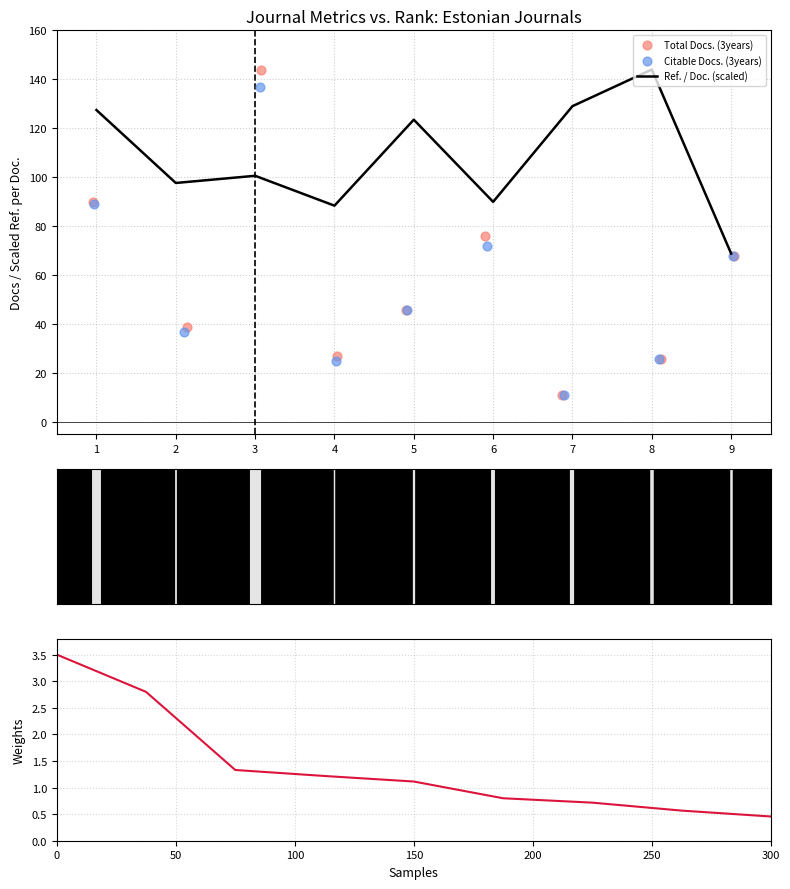

Which series contains the highest Y value?

Ref. / Doc. (scaled)